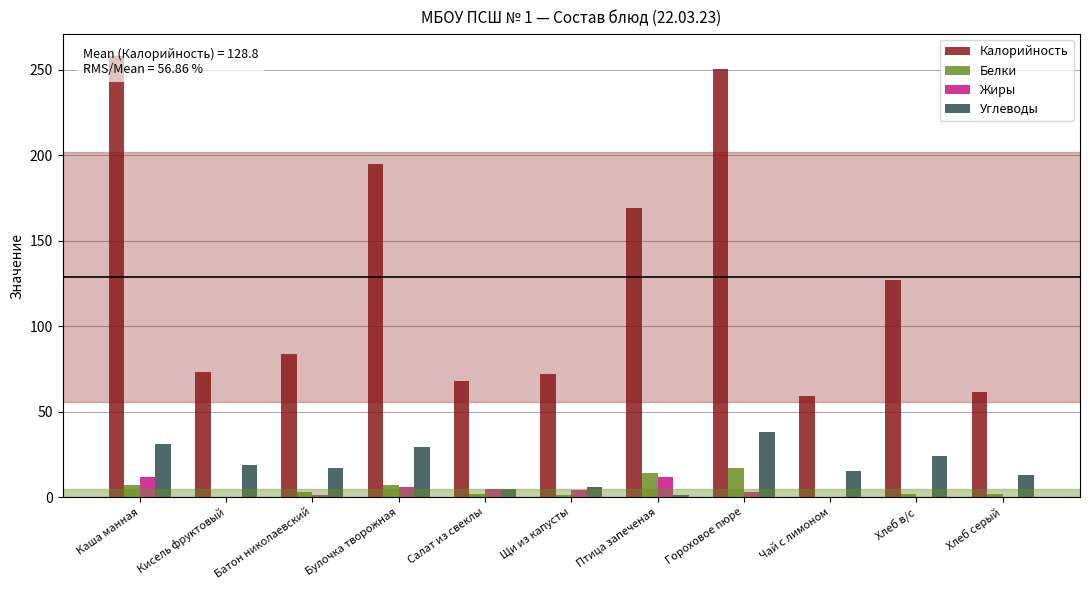

What is the label of the 6th bar from the right?

Щи из капусты